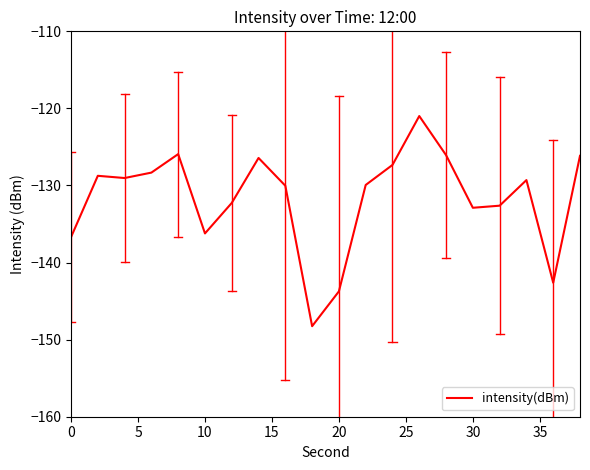

What is the difference between the maximum and minimum values?

27.3